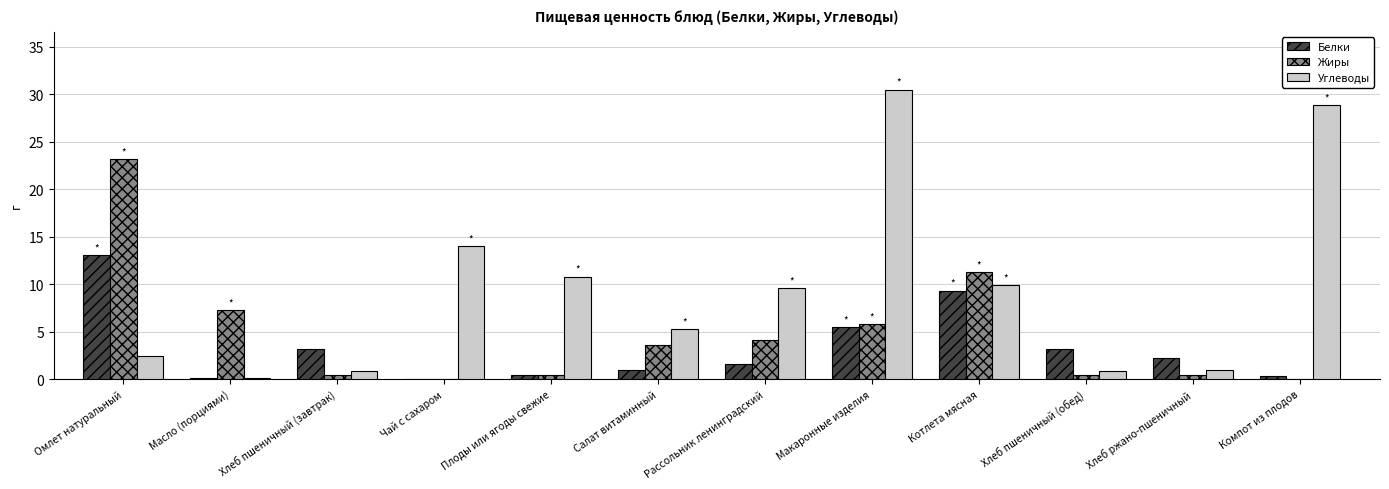

Which label corresponds to the largest value in the chart?

Макаронные изделия